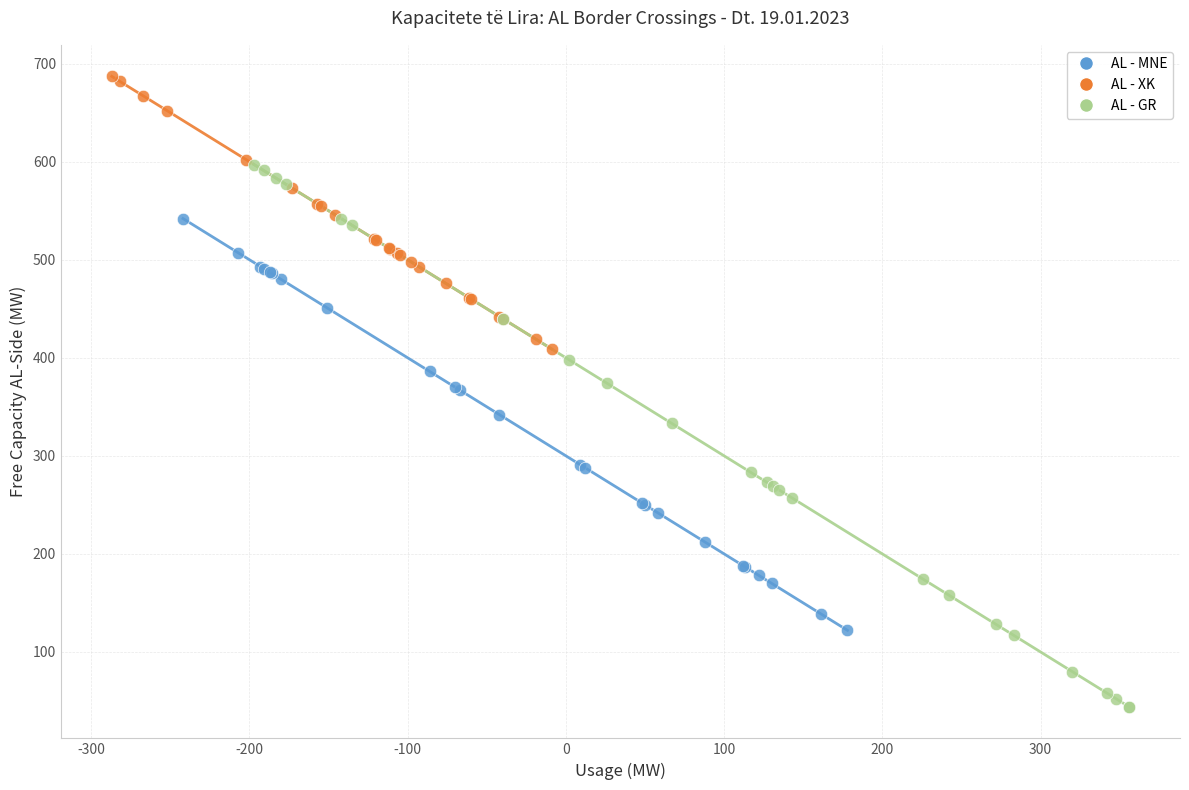

Which series contains the highest Y value?

AL - XK